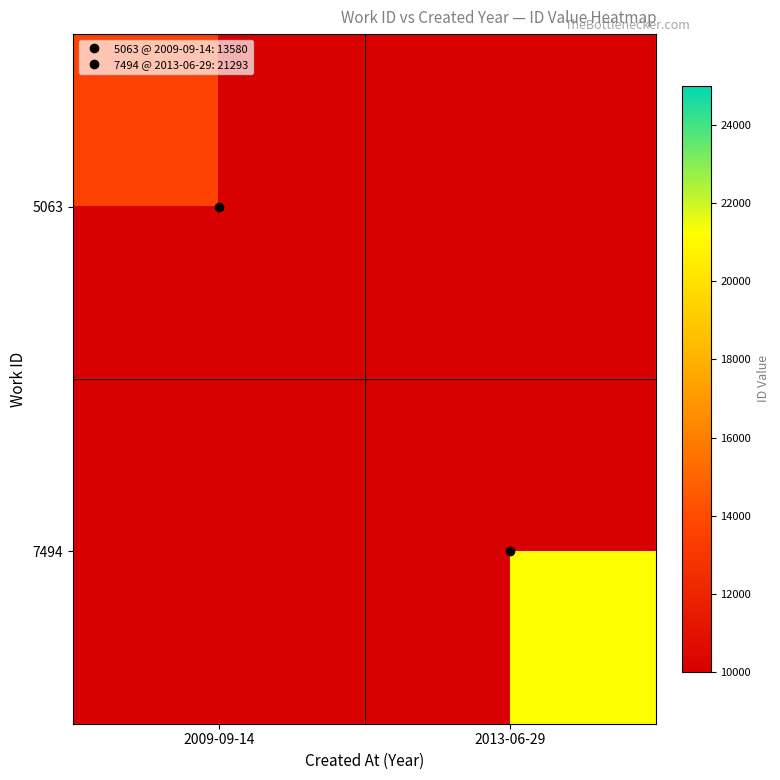

Rank the series by their maximum value, from highest to lowest.

5063, 7494